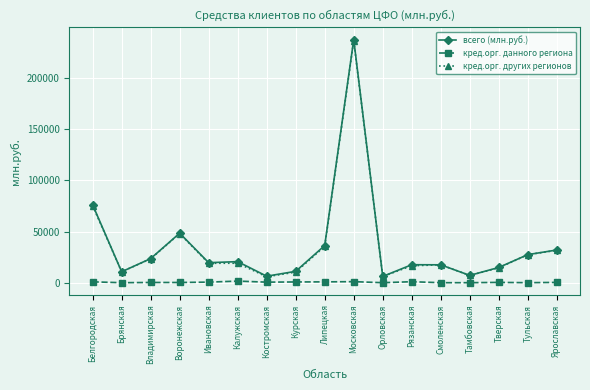

Count the number of categories in the chart.

17